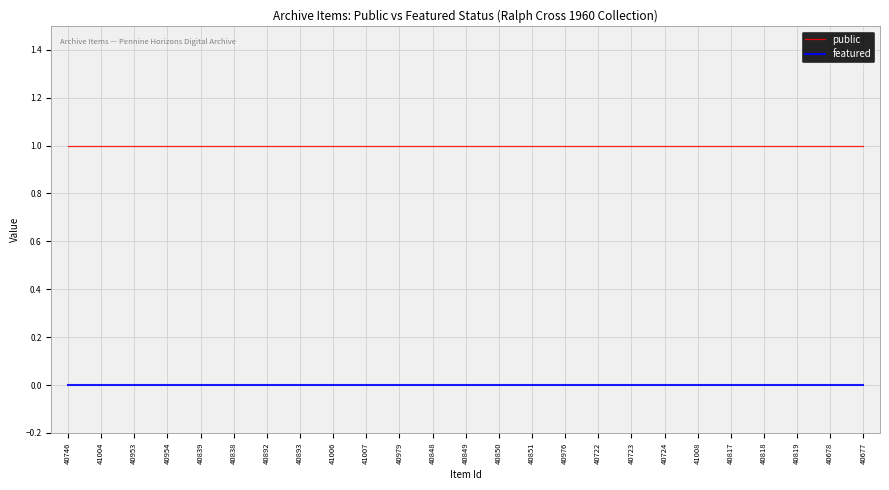

Rank the series by their average value, from highest to lowest.

public, featured